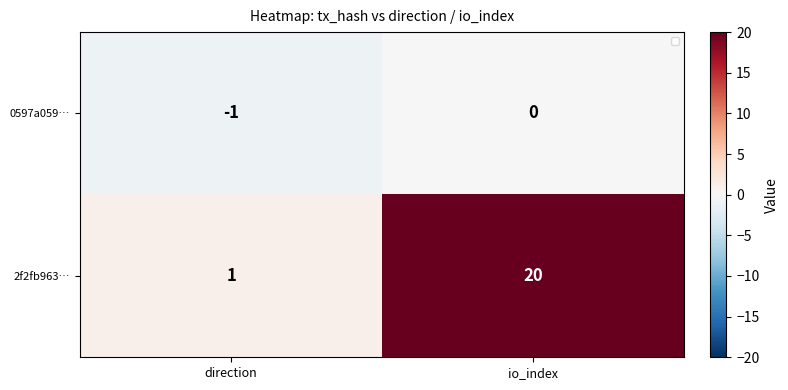

What is the maximum value shown in the chart?

20